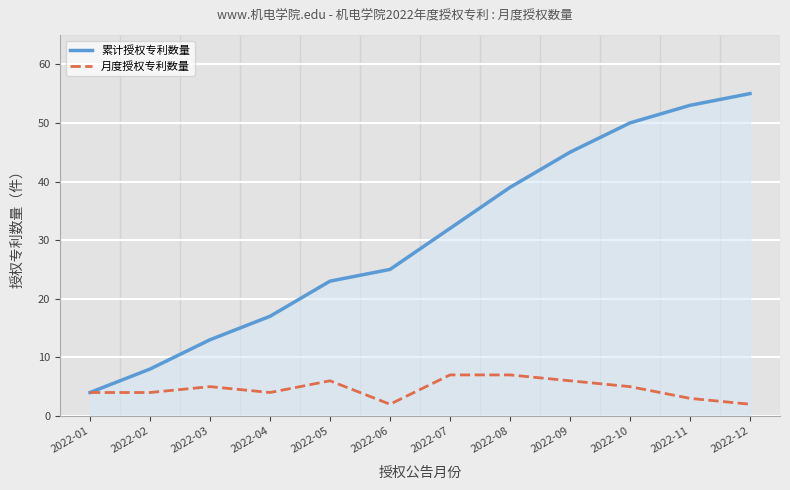

What is the maximum value for 月度授权专利数量?

7